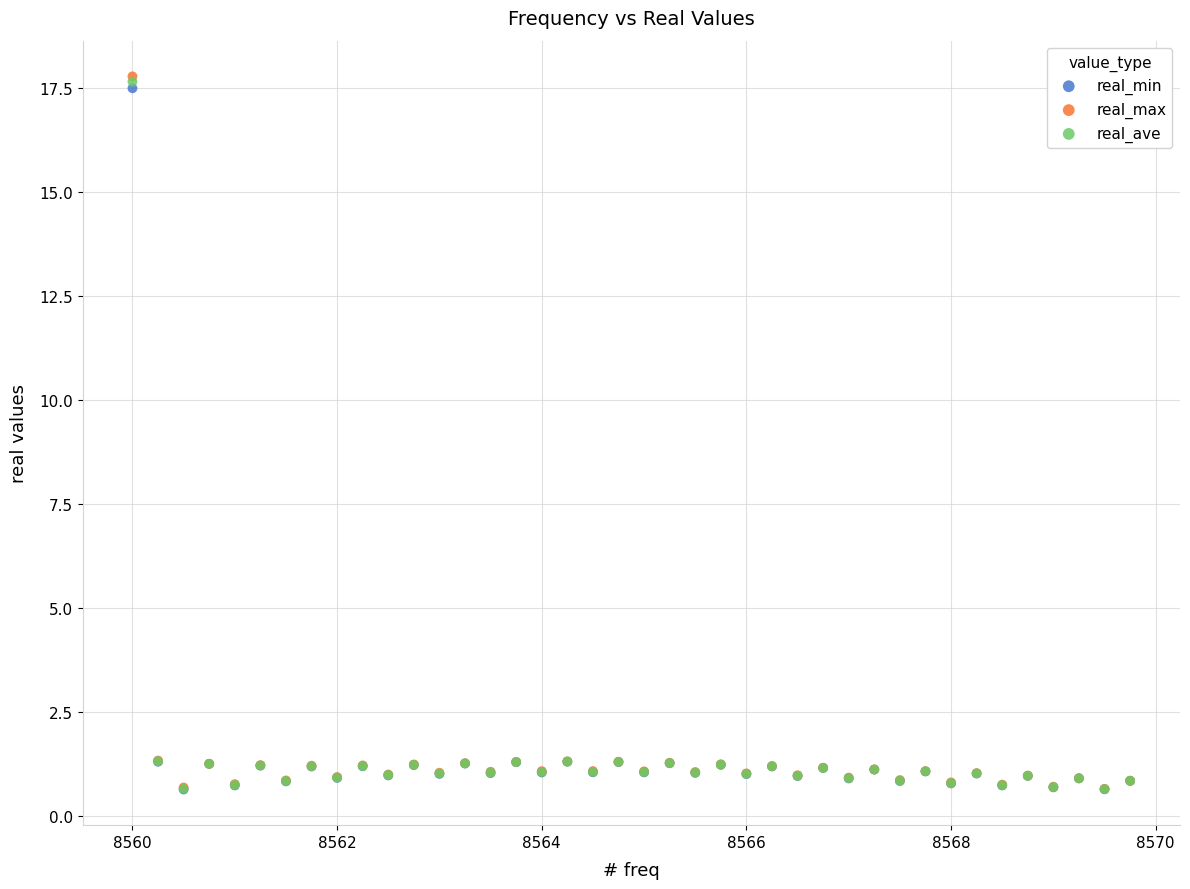

What are all the series names shown in the legend?

real_min, real_max, real_ave